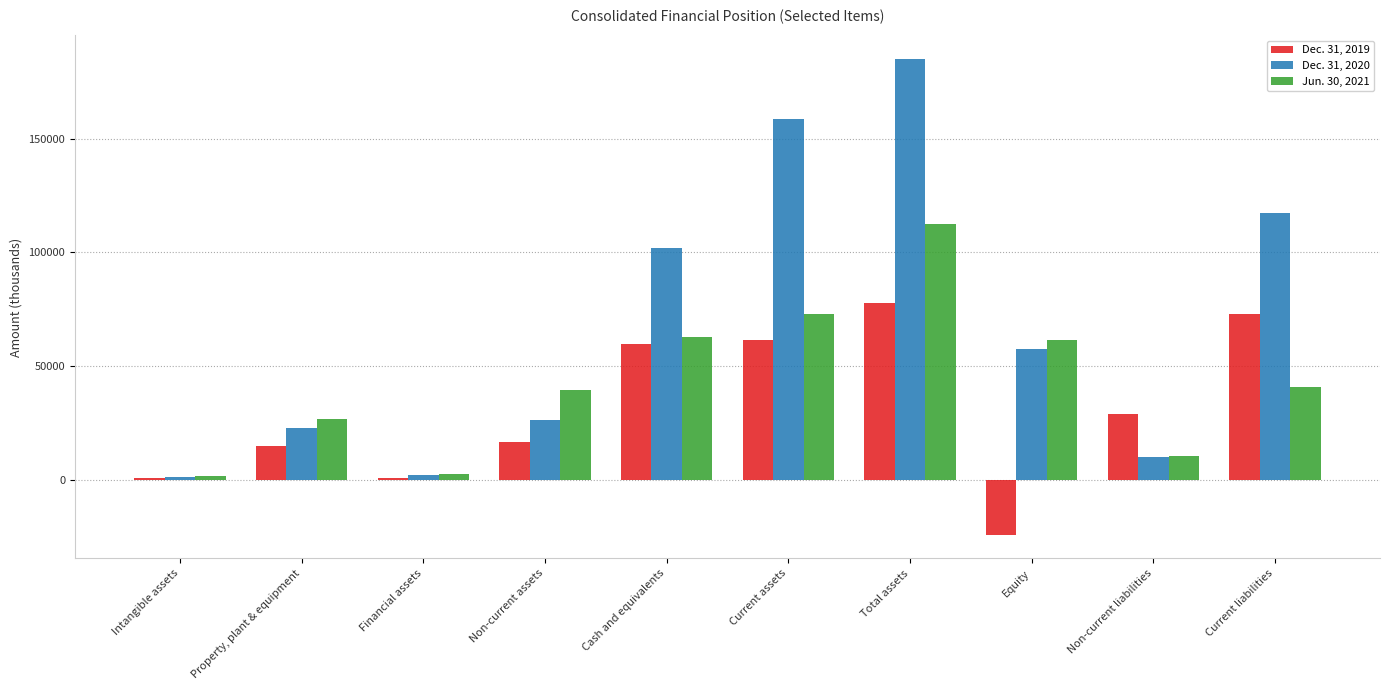

What is the spread (max minus min) of values at Current assets?

97297